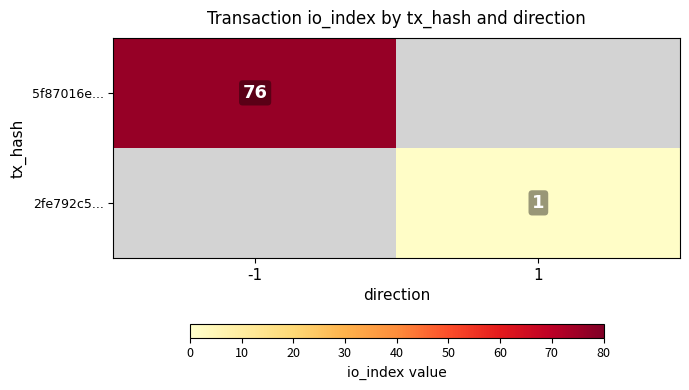

Count the number of categories in the chart.

2